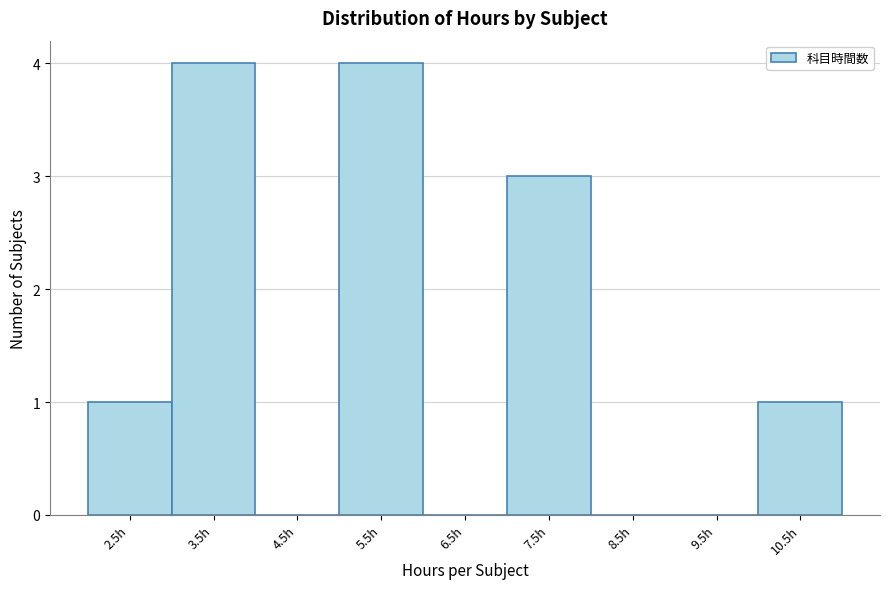

Reading left to right, transcribe this chart: for each bar, give the range it covers on the x-axis and its height. The values are not printed on the chart, so give them approximately, as read against the axis.

2 to 3: 1
3 to 4: 4
4 to 5: 0
5 to 6: 4
6 to 7: 0
7 to 8: 3
8 to 9: 0
9 to 10: 0
10 to 11: 1